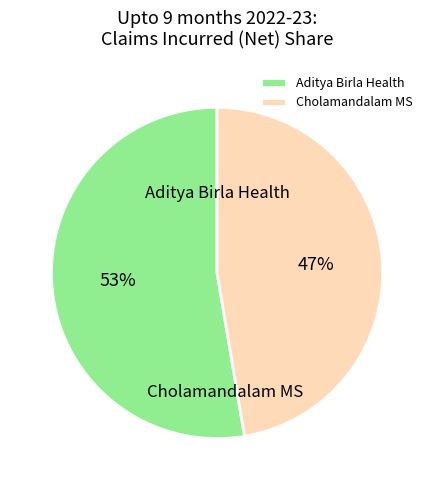

Which category has the smallest portion of the pie?

Cholamandalam MS